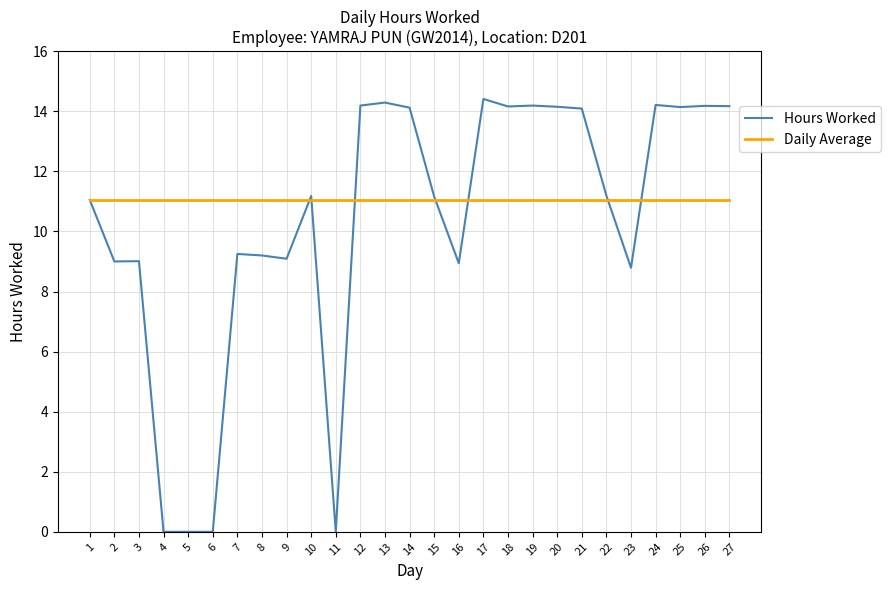

What is the maximum value shown in the chart?

14.4